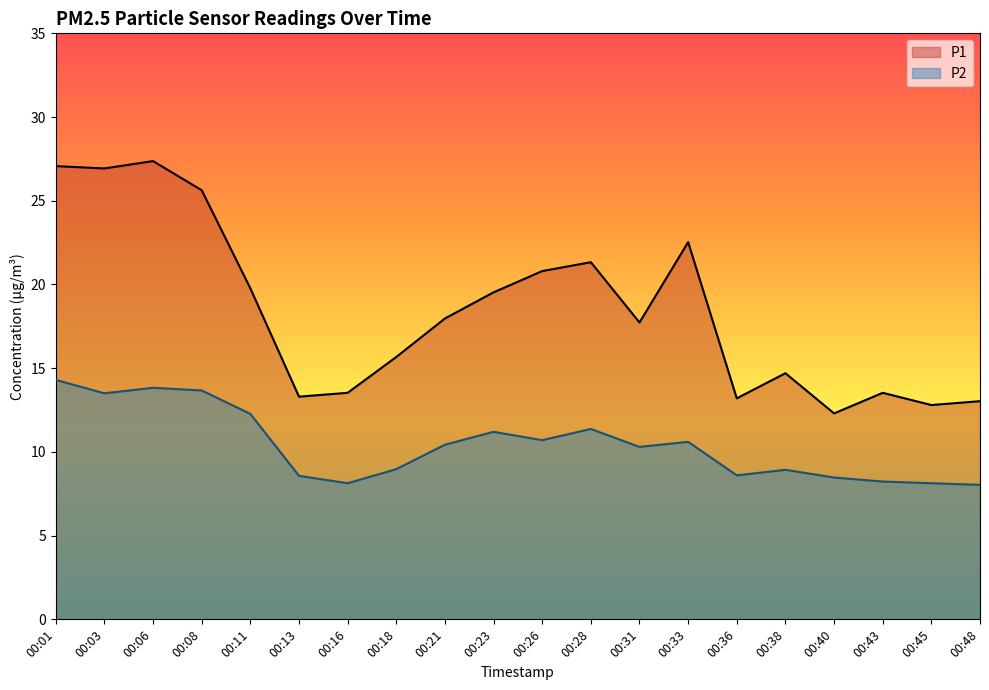

Rank the series by their average value, from highest to lowest.

P1, P2